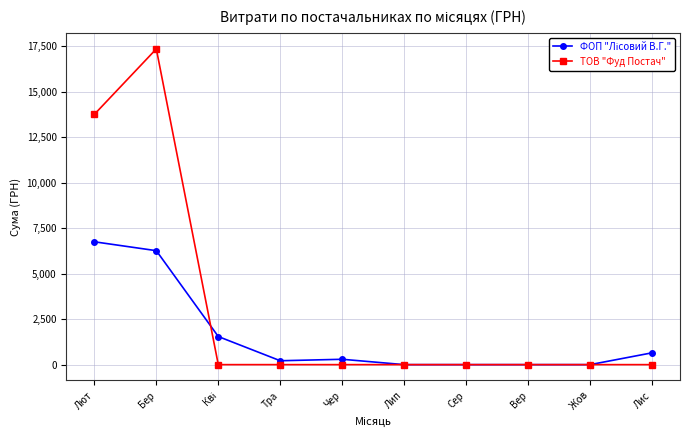

Which category has the highest value across all series?

Бер